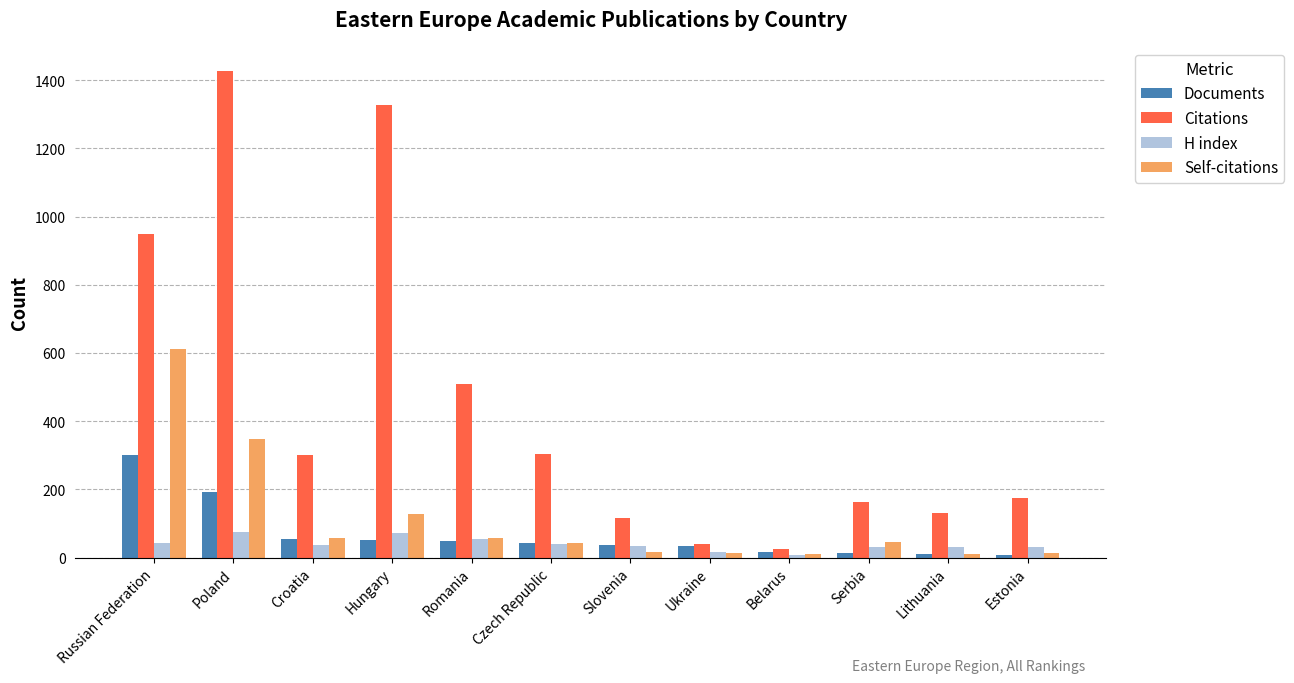

True or false: Self-citations has a value of 59 at Croatia.

True